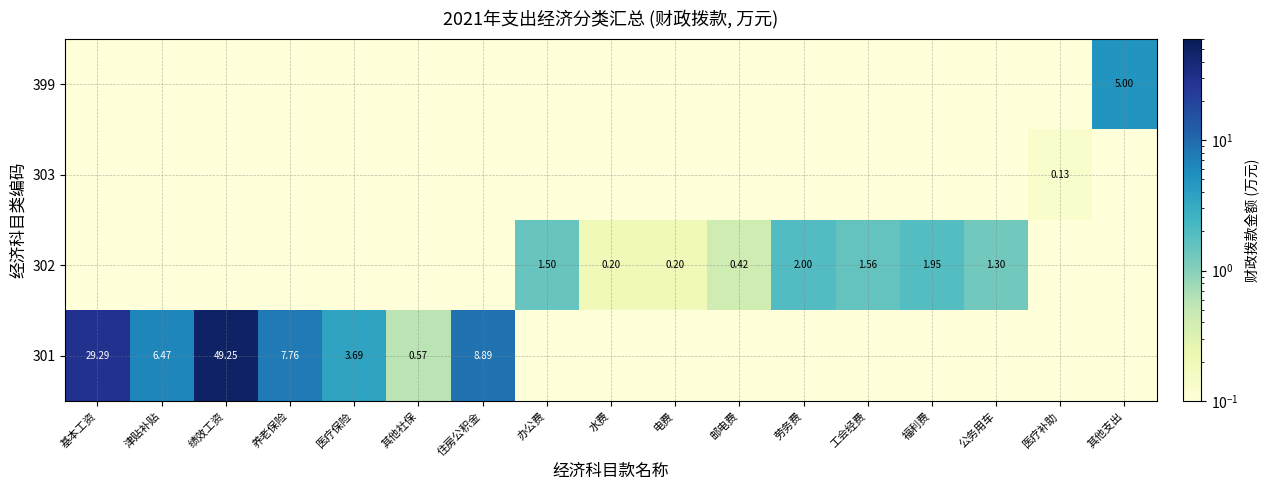

Is the value of 302 at 福利费 greater than the value of 301 at 养老保险?

No